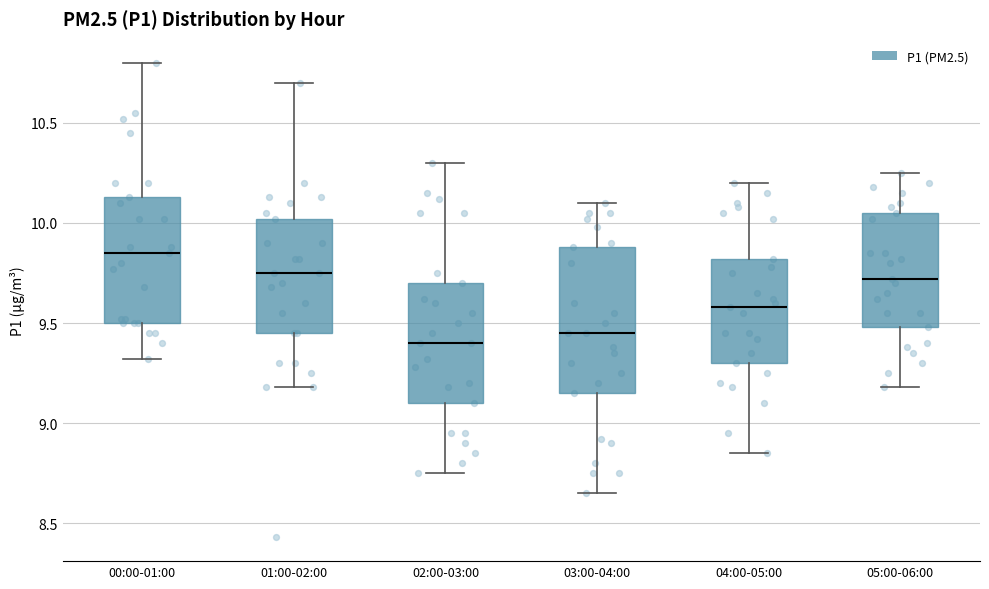

Where does the upper whisker of the box for 00:00-01:00 end on the y-axis? The values are not printed on the chart, so give them approximately, as read against the axis.

10.80